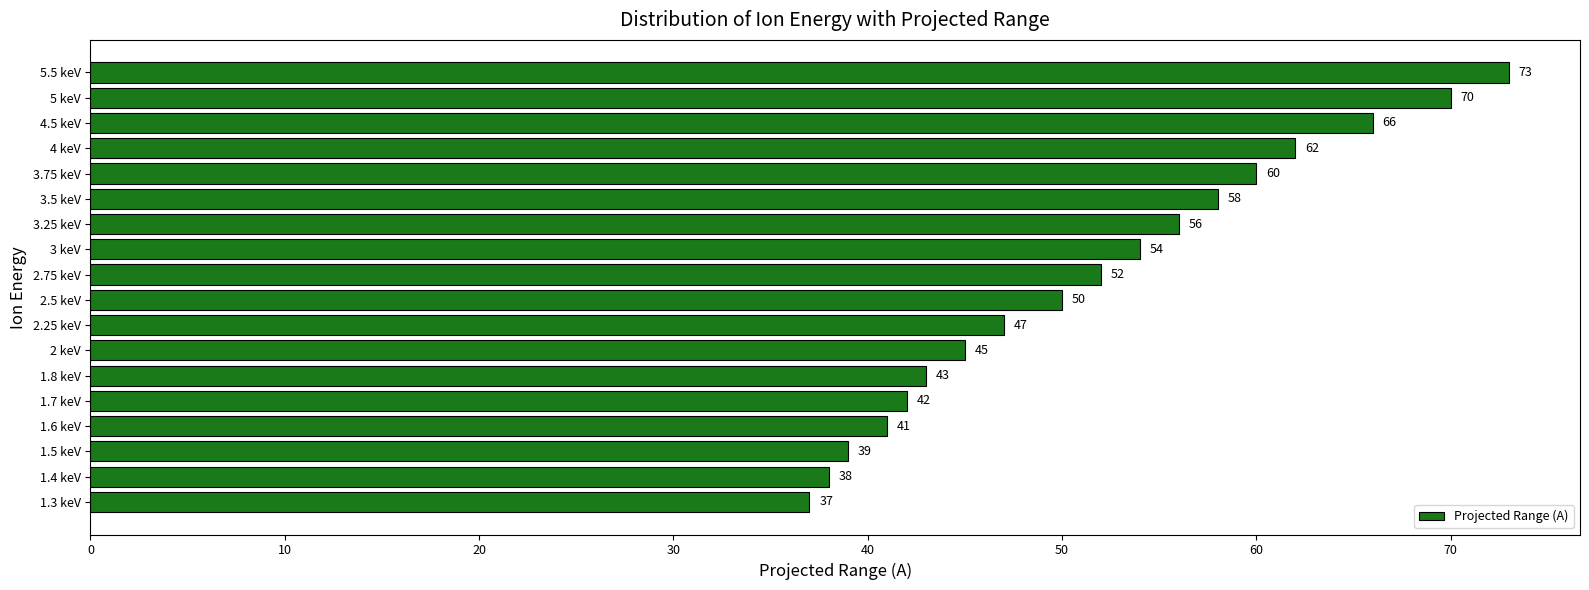

Reading bottom to top, extract all data points from this chart.

37	38	39	41	42	43	45	47	50	52	54	56	58	60	62	66	70	73